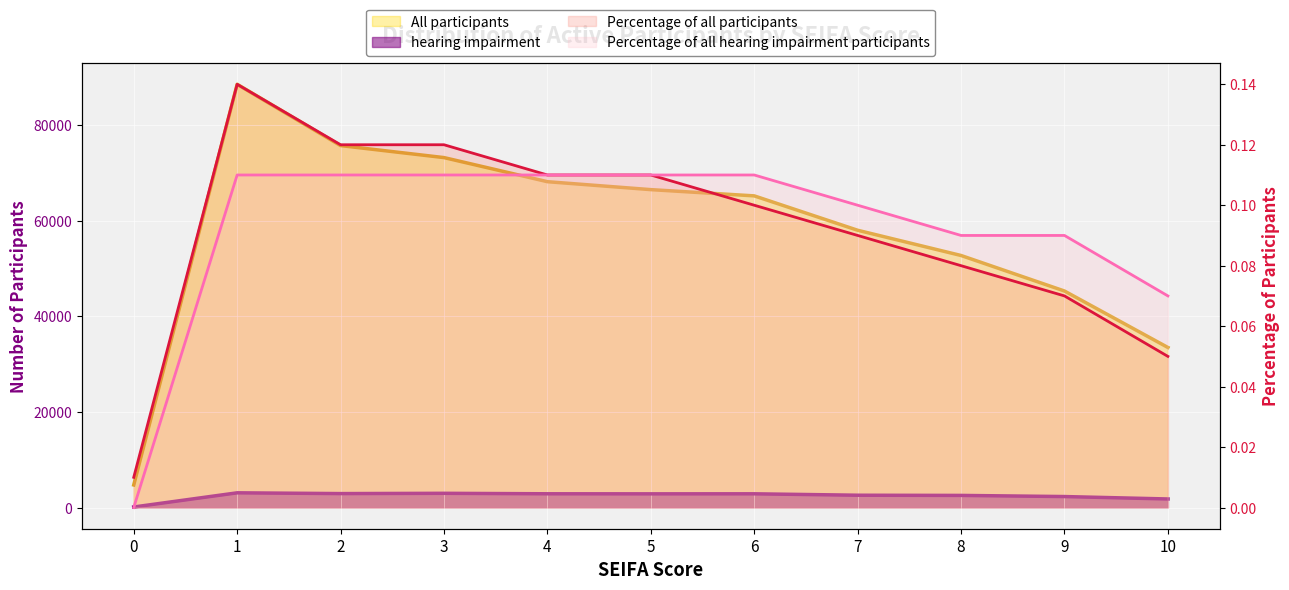

True or false: hearing impairment has a value of 117 at 0.

True